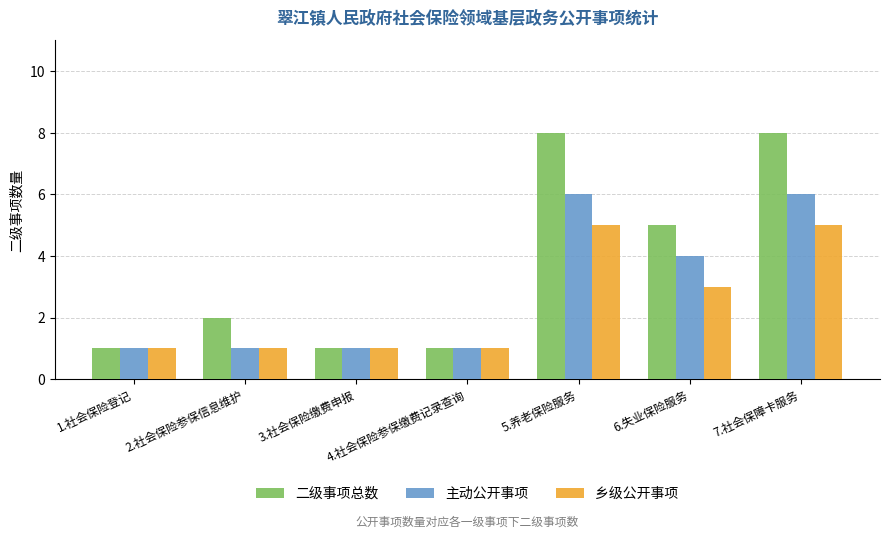

Is it true that 主动公开事项 equals 10 at 5.养老保险服务?

False